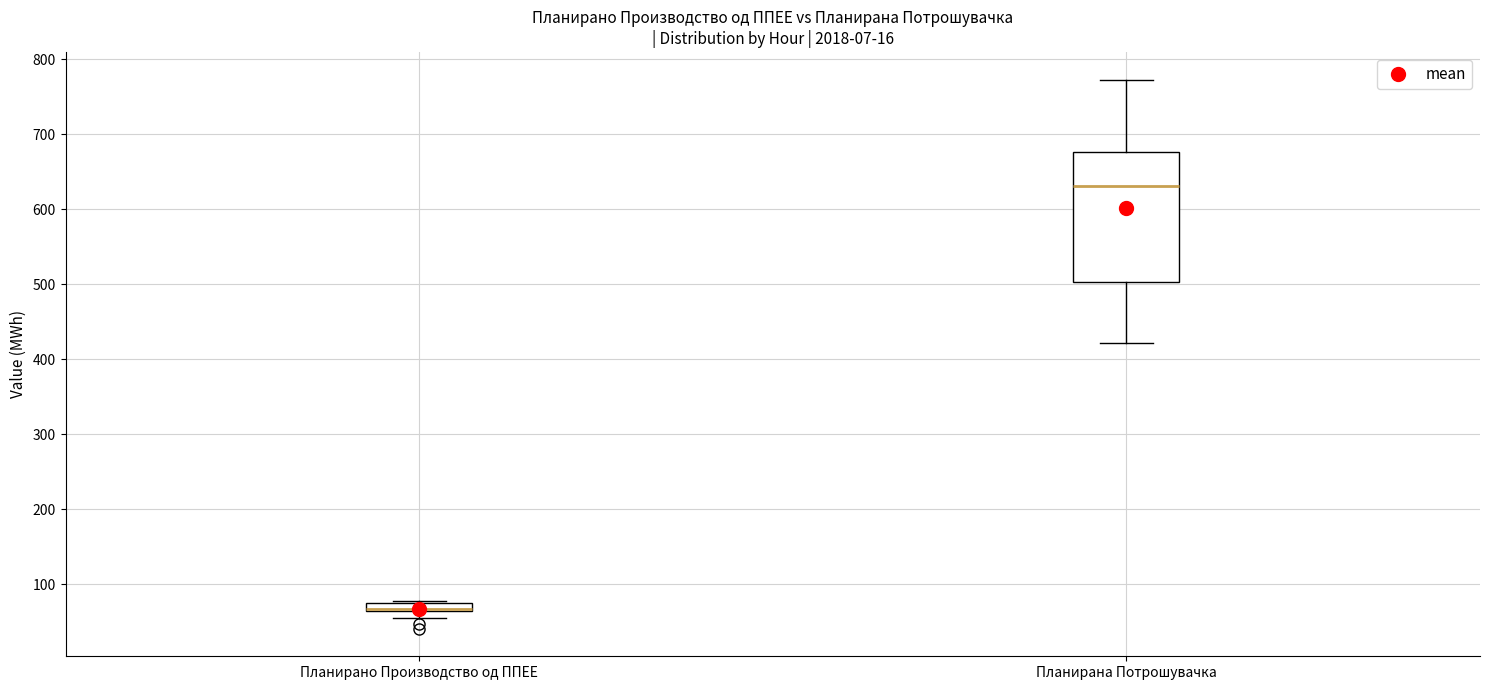

Where is the lower edge of the box for Планирано Производство од ППЕЕ on the y-axis? The values are not printed on the chart, so give them approximately, as read against the axis.

60